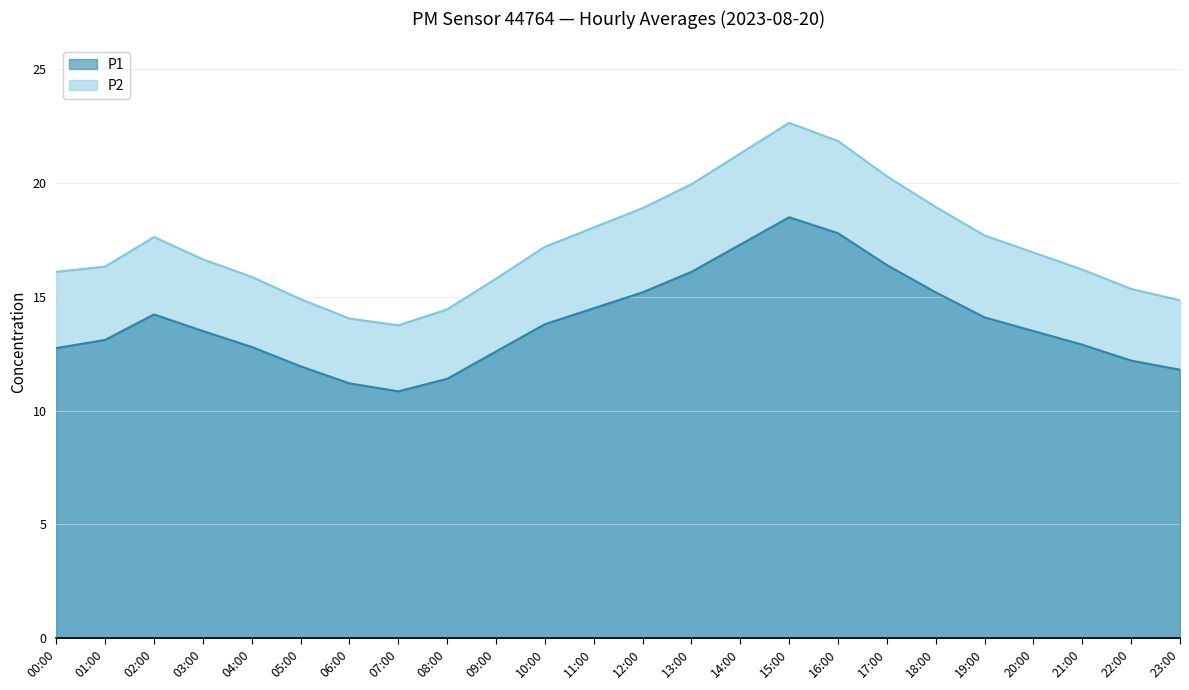

Is the value of P1 at 02:00 greater than the value of P2 at 19:00?

No